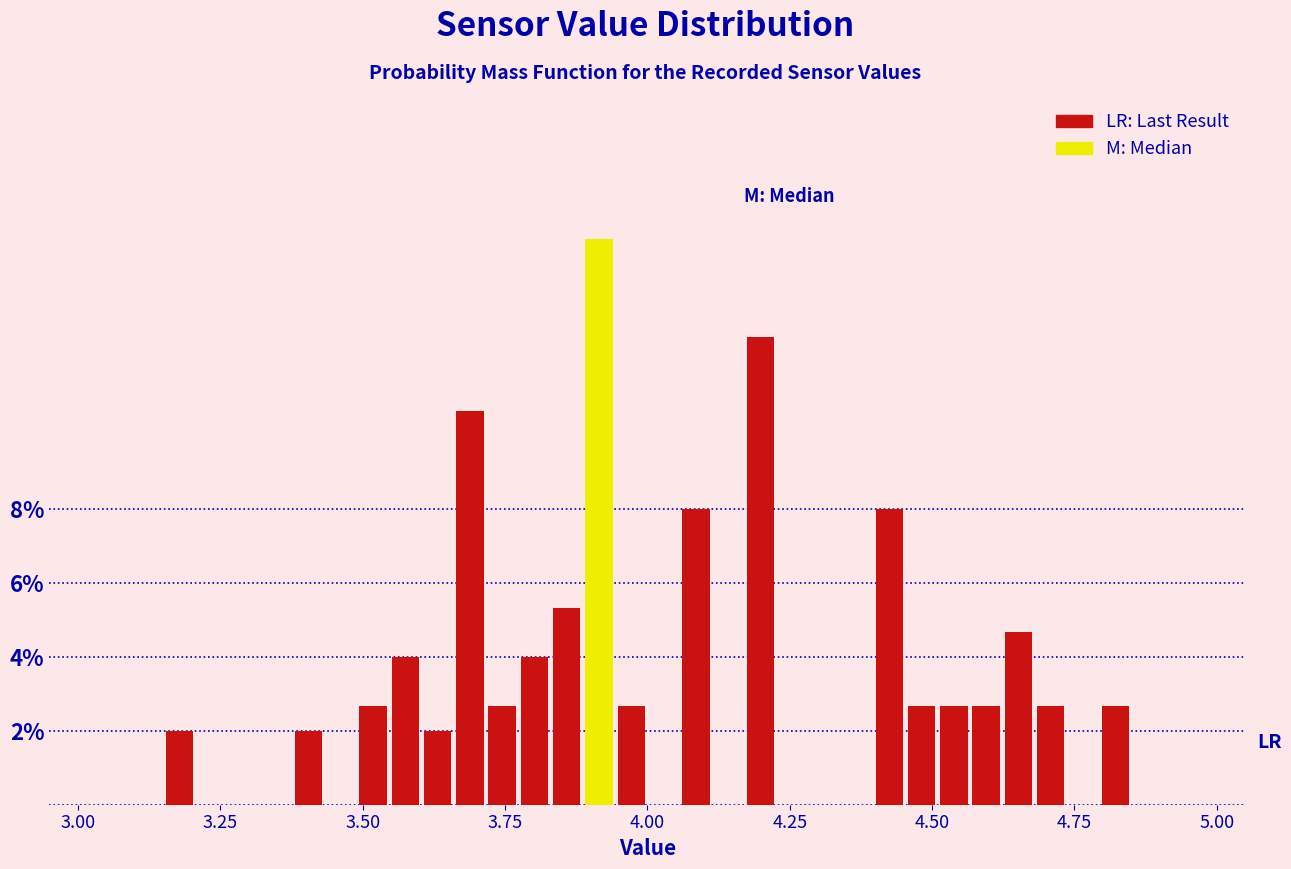

Read against the x-axis, roughly where is the centre of the tallest bar?

3.90